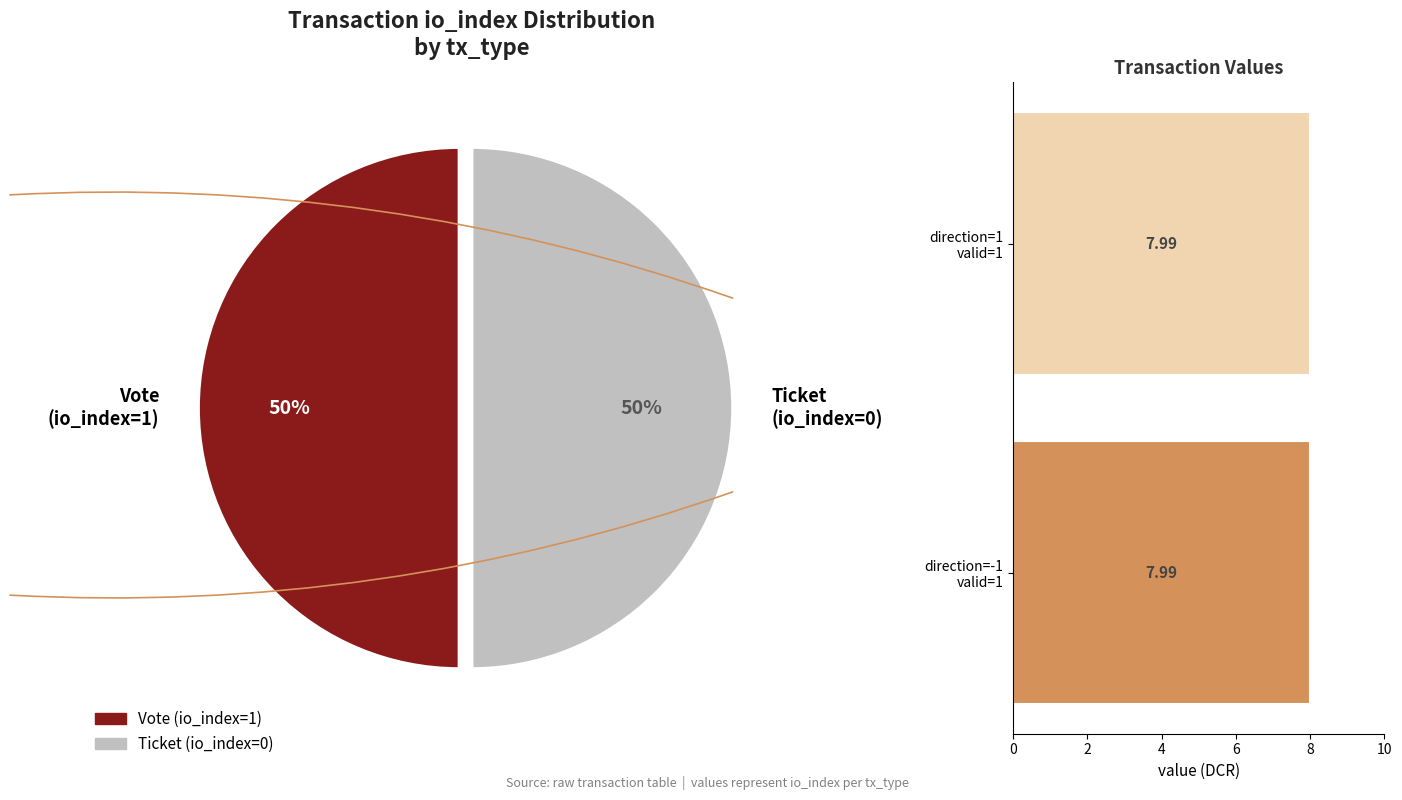

What is the largest slice in the pie chart?

Vote